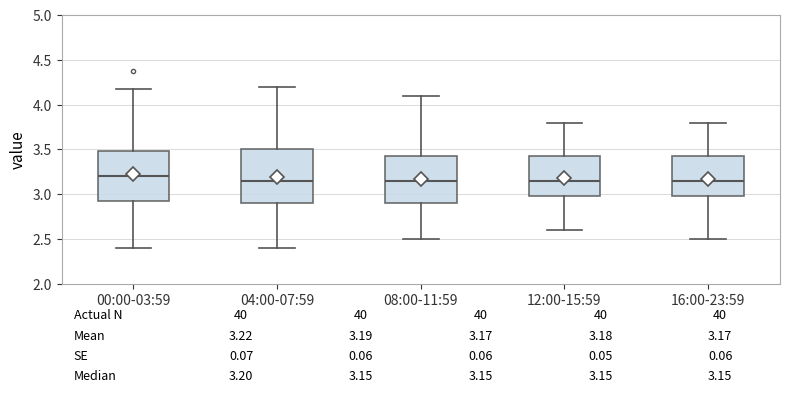

Which box is the tallest, from its lower edge to its upper edge?

04:00-07:59